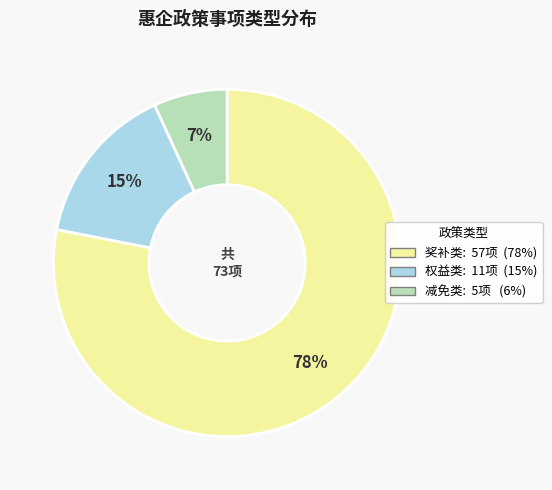

Which category accounts for the majority?

奖补类